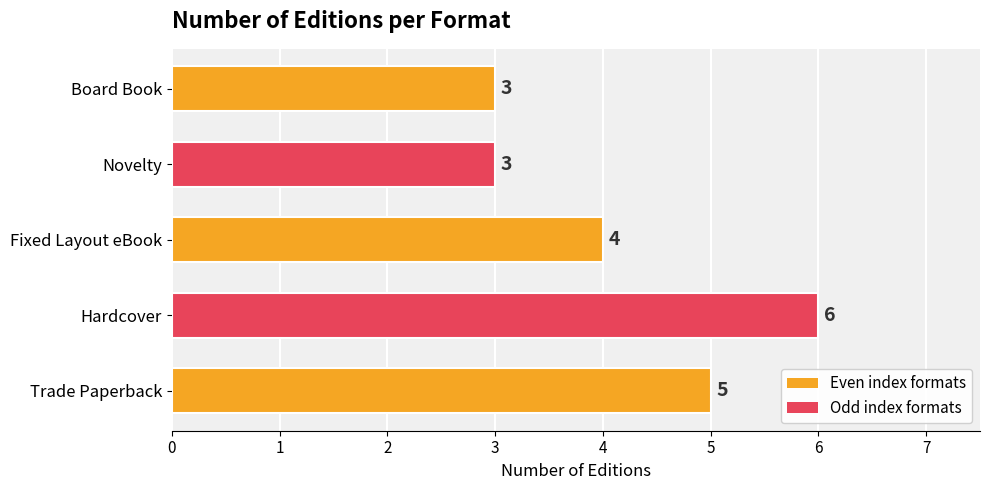

How many values are below 4?

2